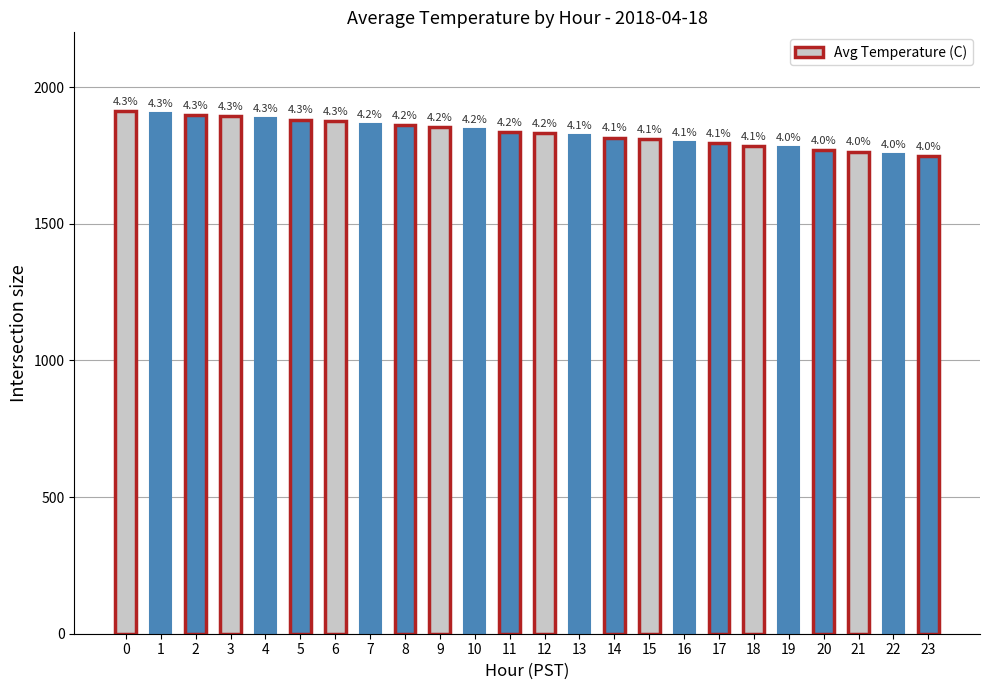

Does the chart contain any negative values?

No